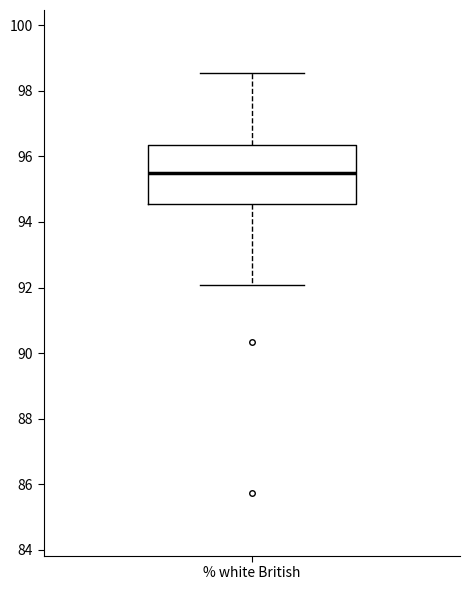

Read this box plot against the y-axis: the position of the median line, the range covered by the box, and the ends of both whiskers. The values are not printed on the chart, so give them approximately, as read against the axis.

median 95.6, box 94.6 to 96.4, whiskers 92.0 to 98.6